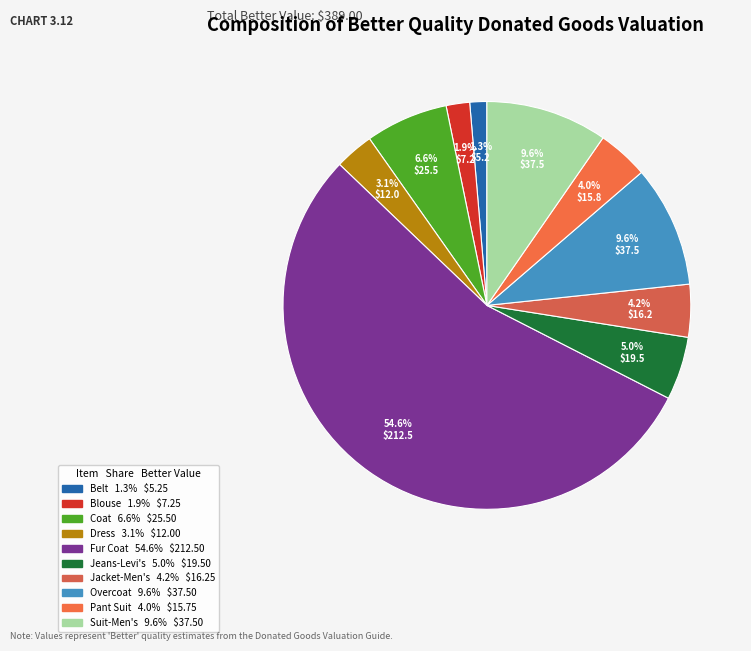

To the nearest percent, what is the combined percentage of Fur Coat and Pant Suit?

59%